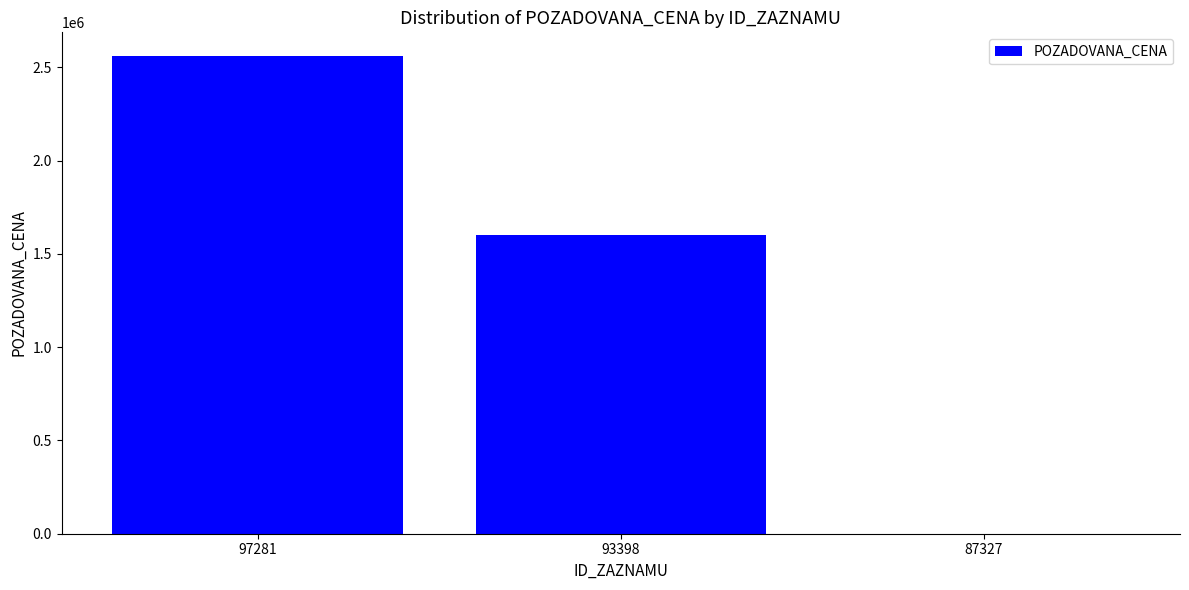

What is the sum of the values at 87327 and 97281?

2560090